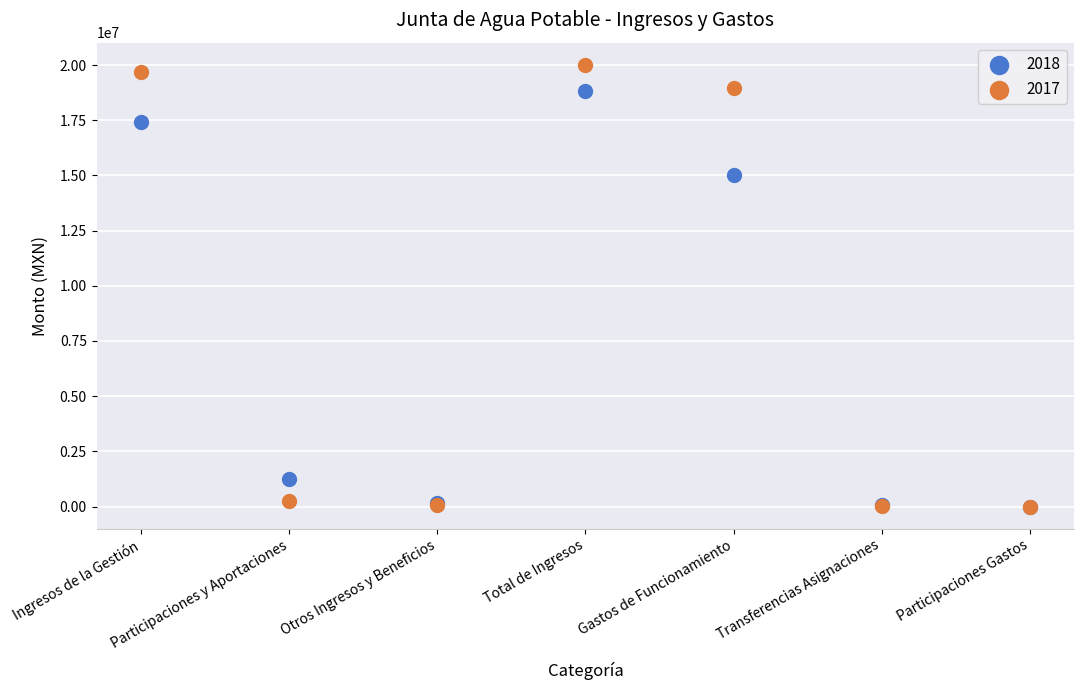

Across all series, what Y value is closest to 10008474?

15000502.3